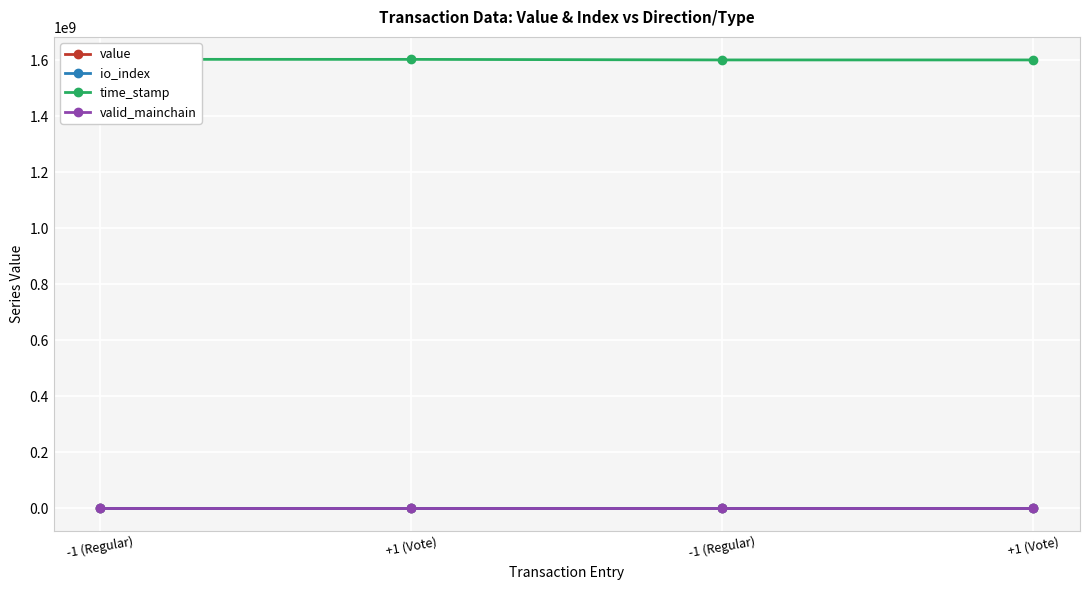

Which series has the widest spread of values?

time_stamp